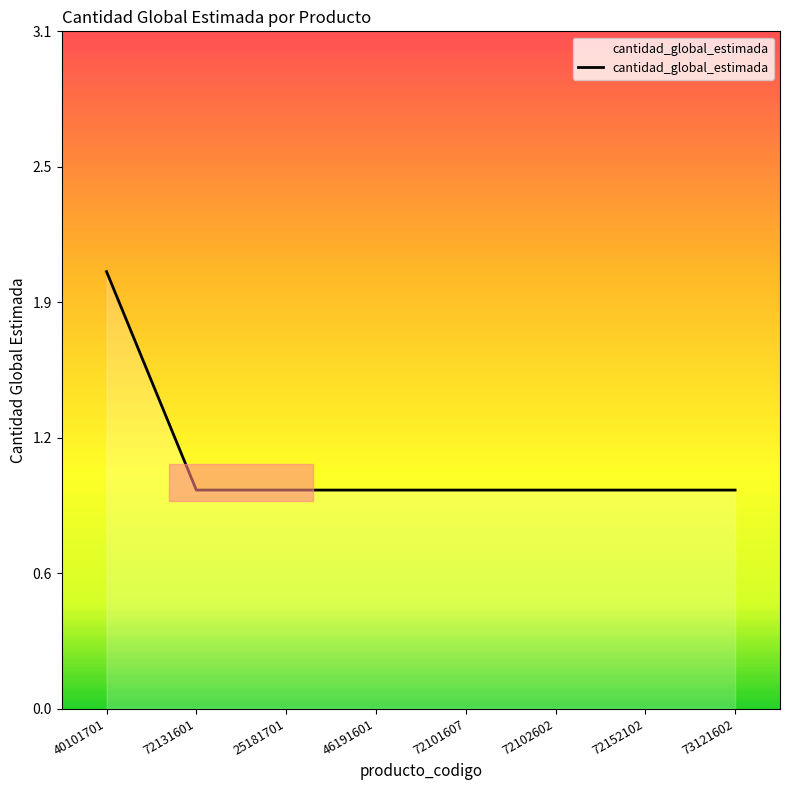

The value at 72152102 is 1. True or false?

False